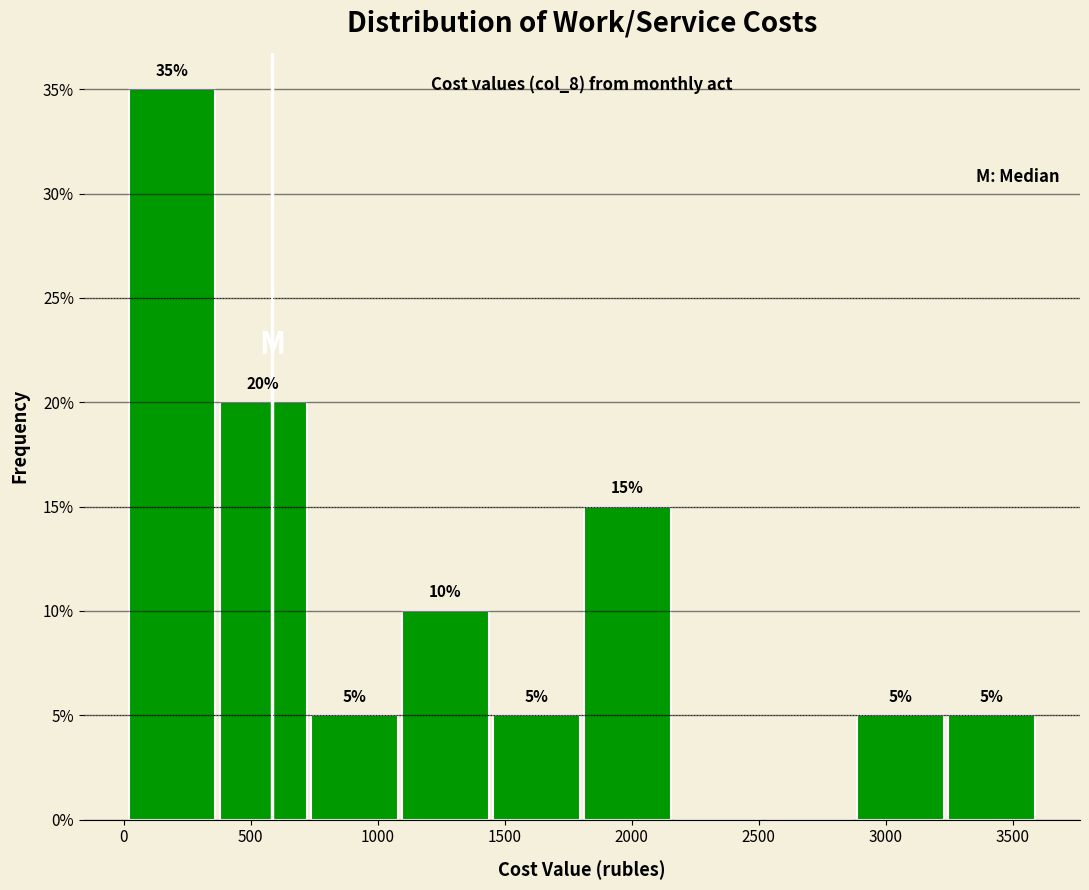

Over which range of the x-axis is the bar tallest?

0 to 350